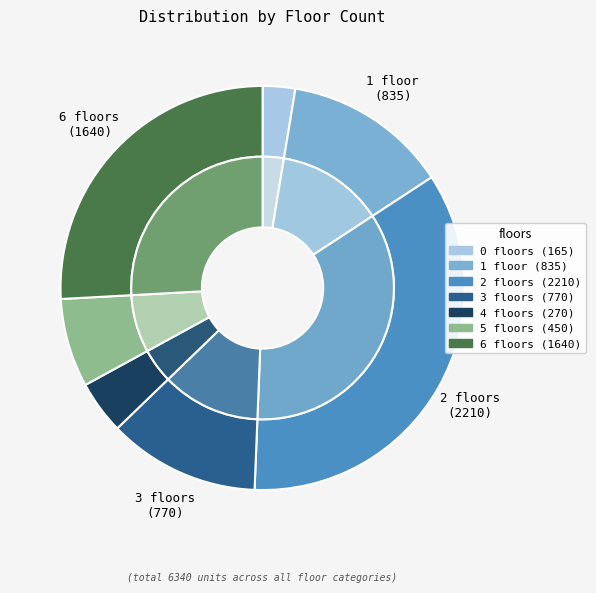

To the nearest percent, what is the combined percentage of 4 and 1?

17%